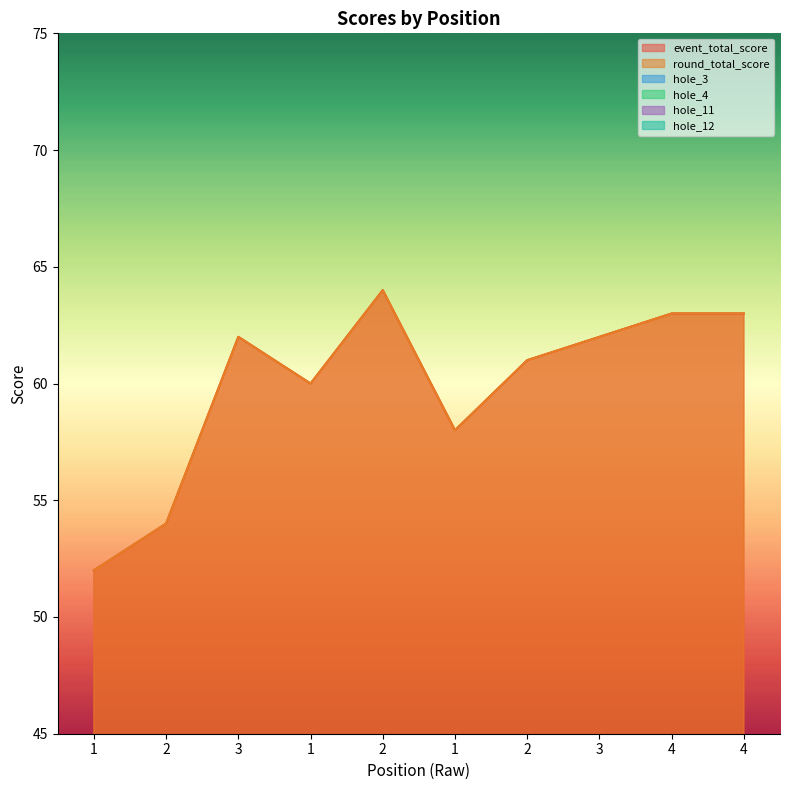

How many lines are shown in the chart?

6